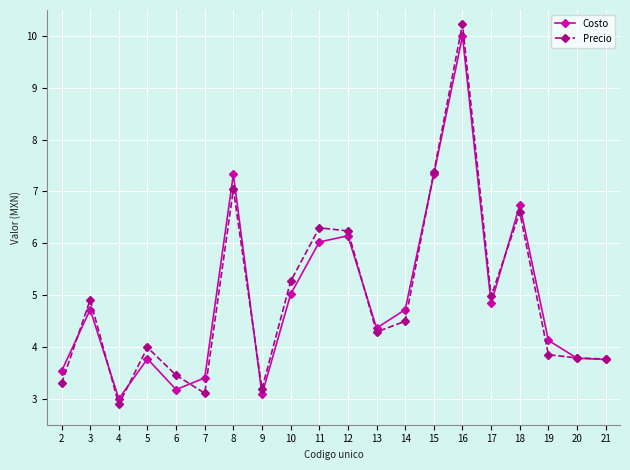

What is the total value across all series at 12?

12.4